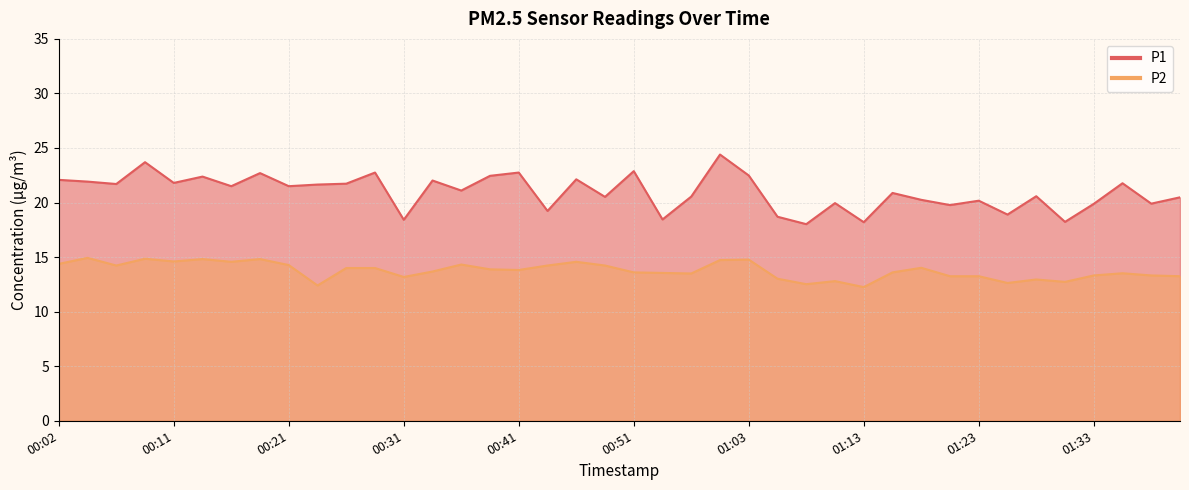

At how many categories does at least one series exceed 24?

1